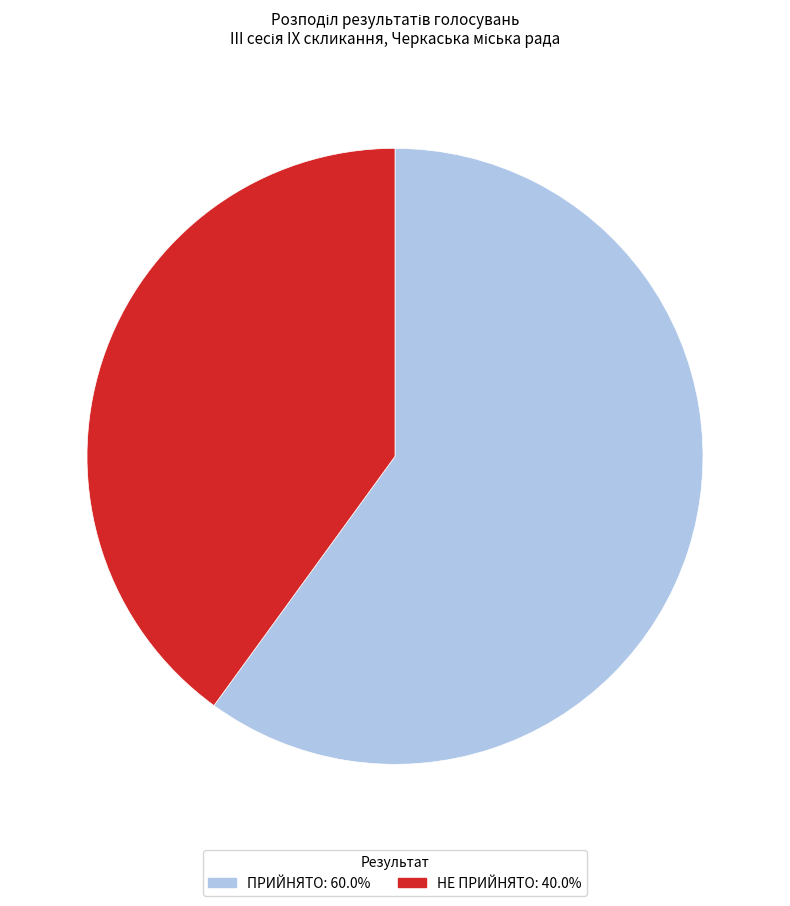

Does ПРИЙНЯТО represent more than half of the total?

Yes